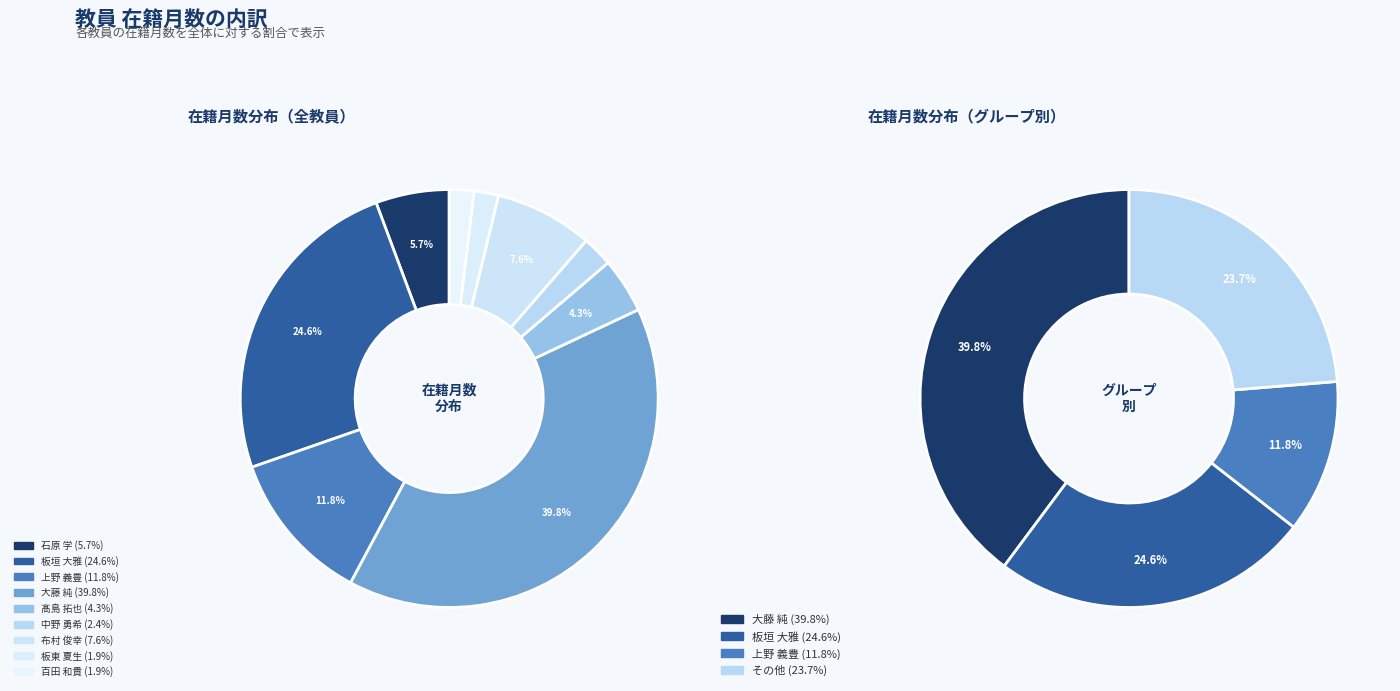

To the nearest percent, what portion does 板東 夏生 represent?

2%